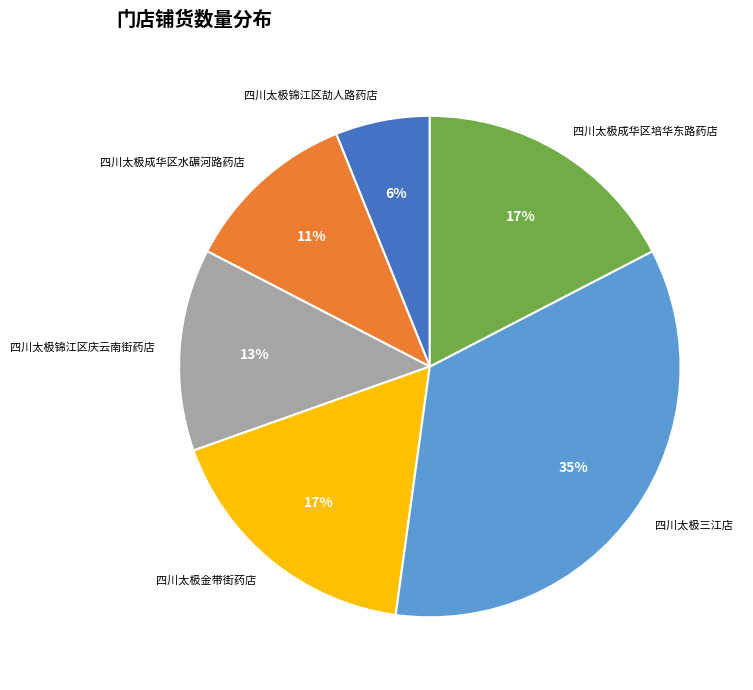

What is the smallest slice in the pie chart?

四川太极锦江区劼人路药店